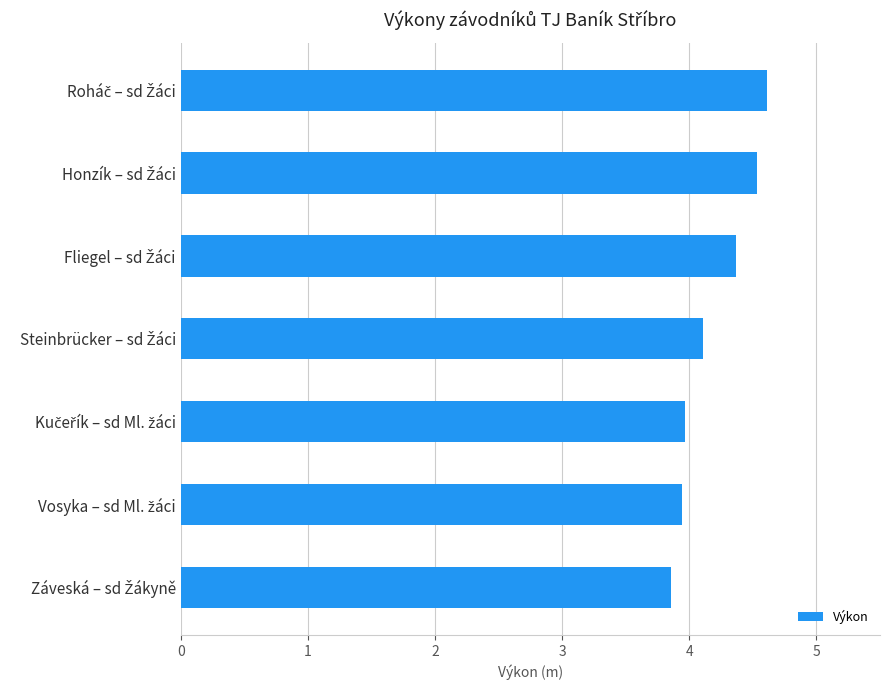

What is the value of the 6th bar from the top?

3.9